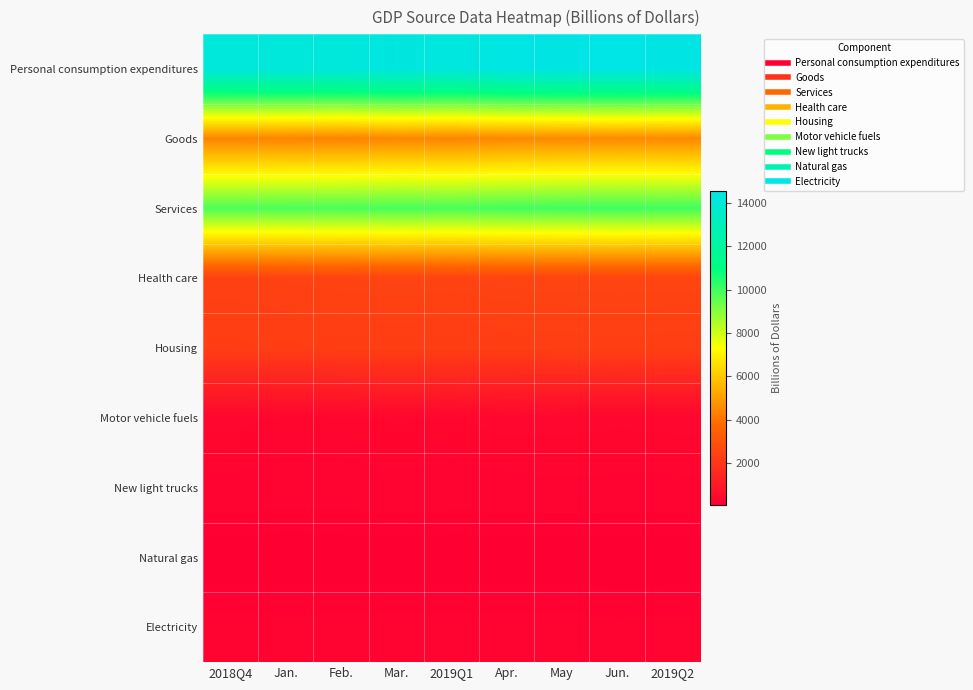

What is the greatest value displayed?

14549.6